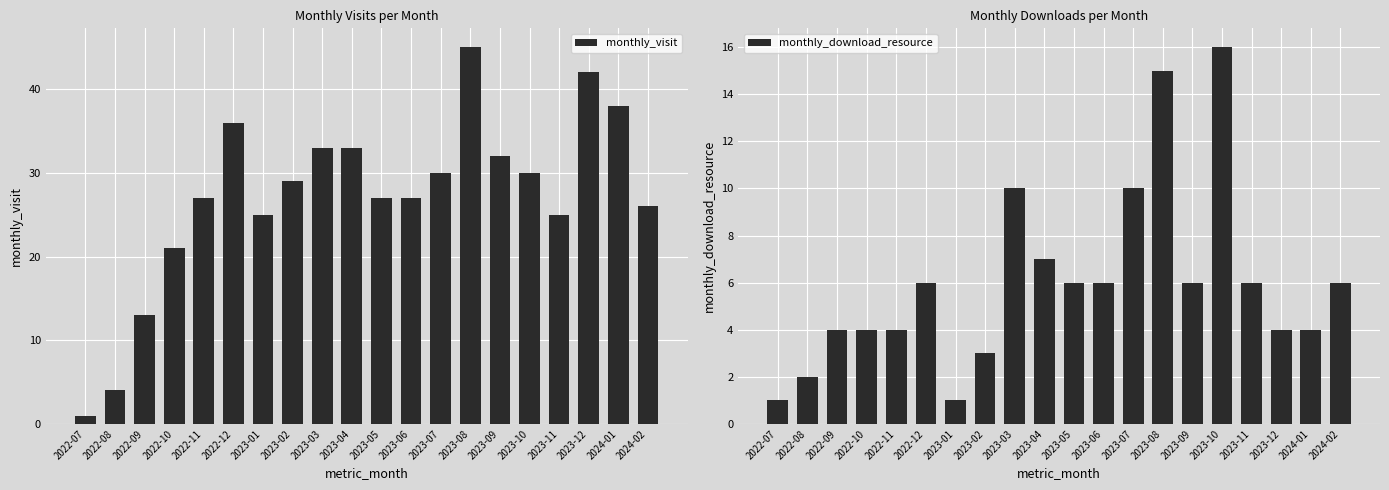

The monthly_download_resource series shows 4 at 2023-12. True or false?

True